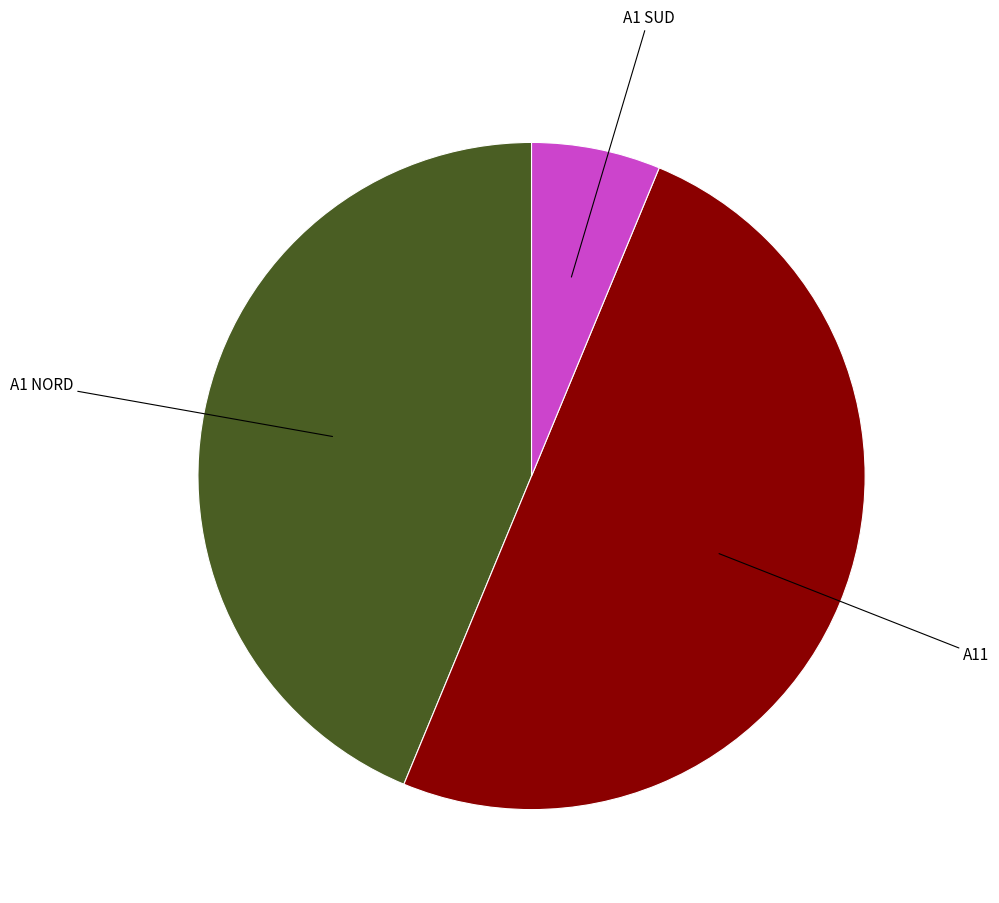

Rank the categories by value from lowest to highest.

A1 SUD, A1 NORD, A11